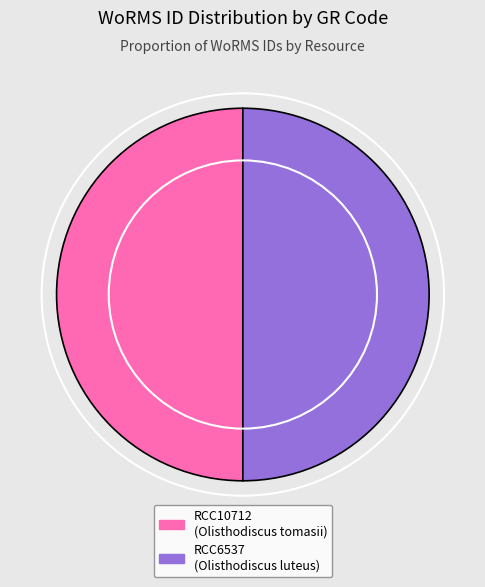

What is the ratio of the value at RCC6537 to the value at RCC10712?

1.0